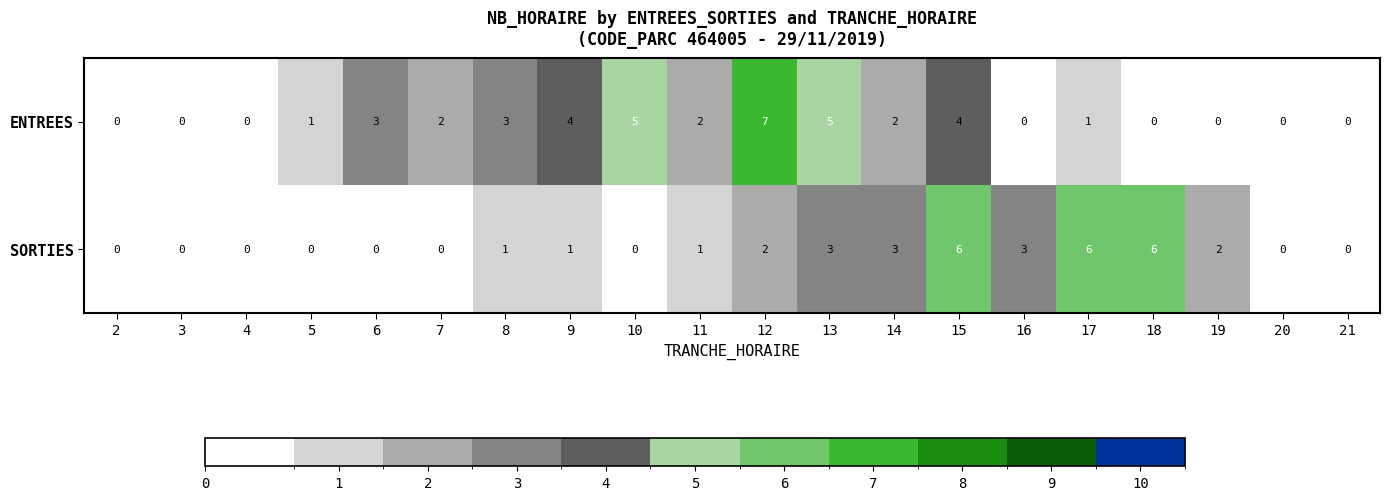

Count the ENTREES values in the range 0 to 4.

17